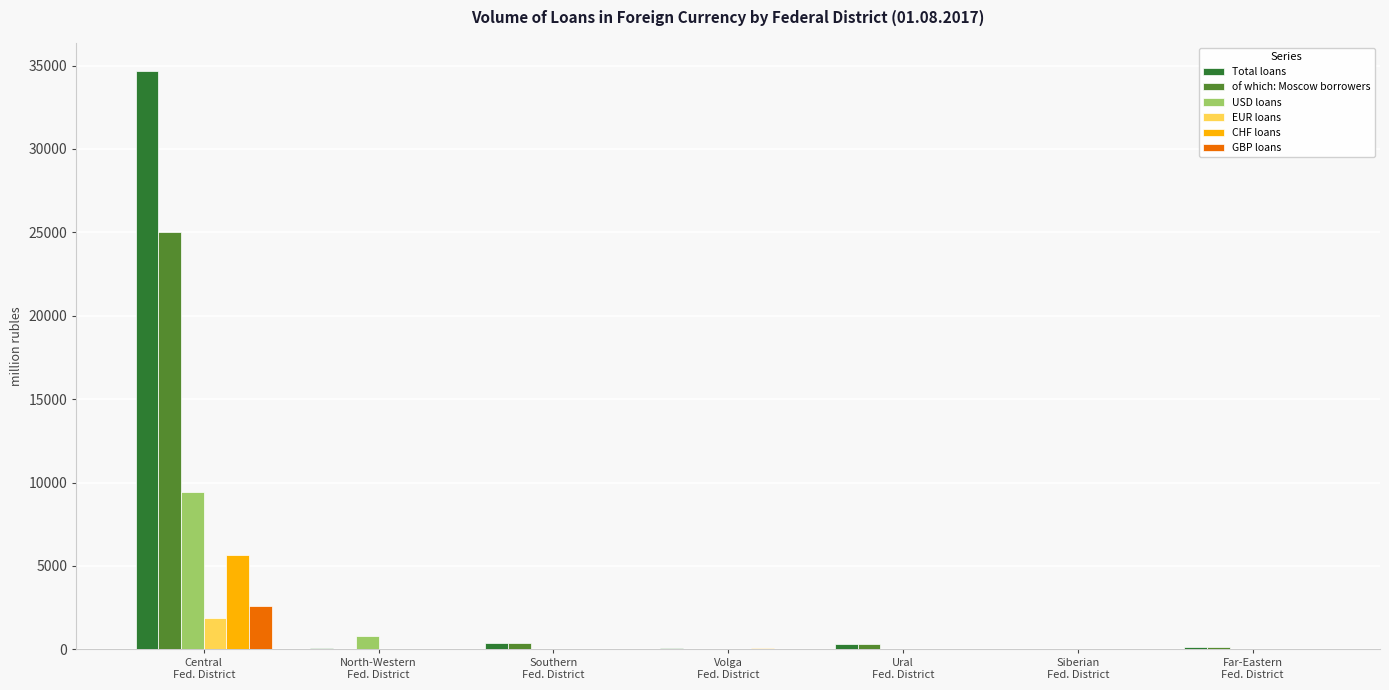

What is the average value of the USD loans series?

1459